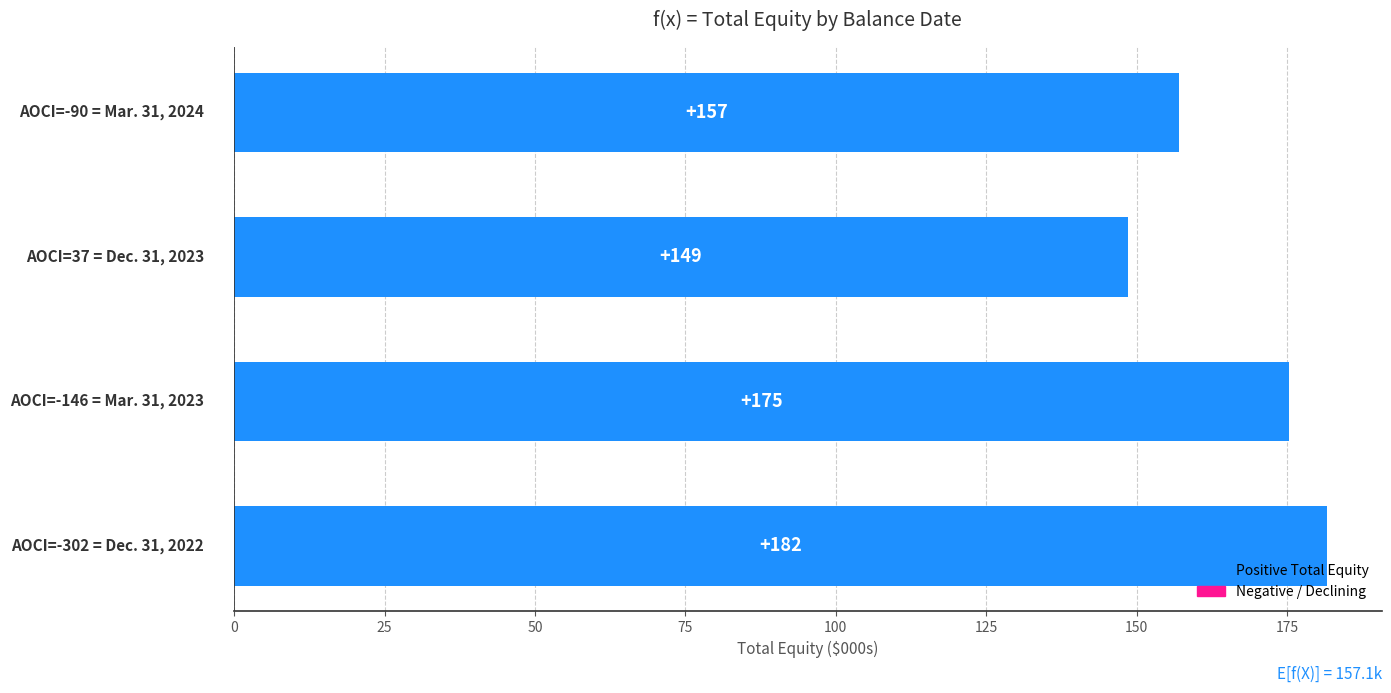

What is the sum of all values?

662.5